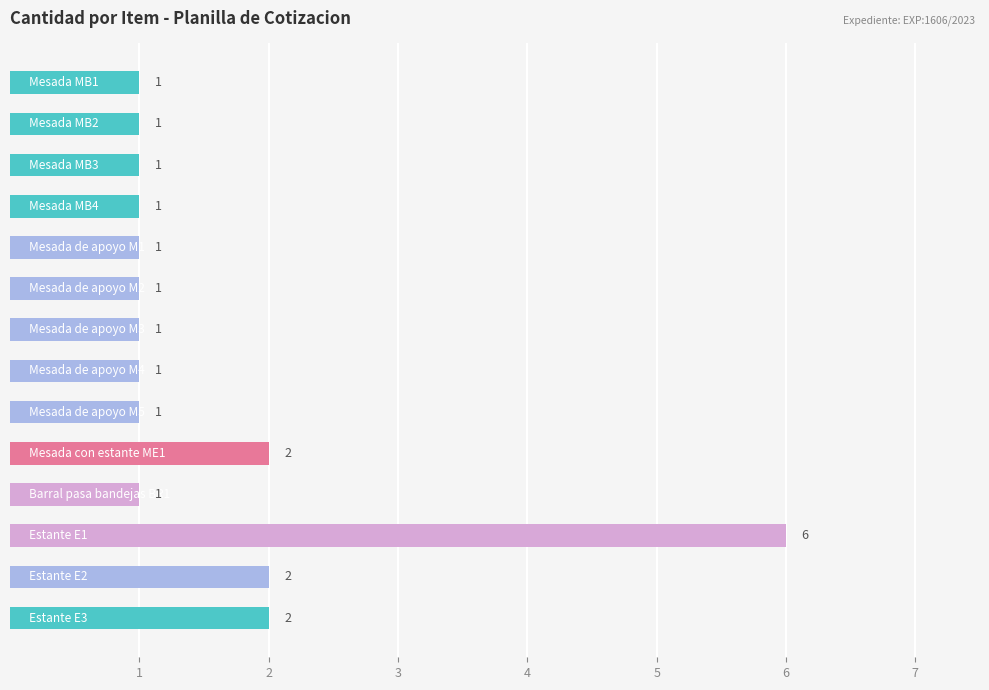

What is the greatest value displayed?

6